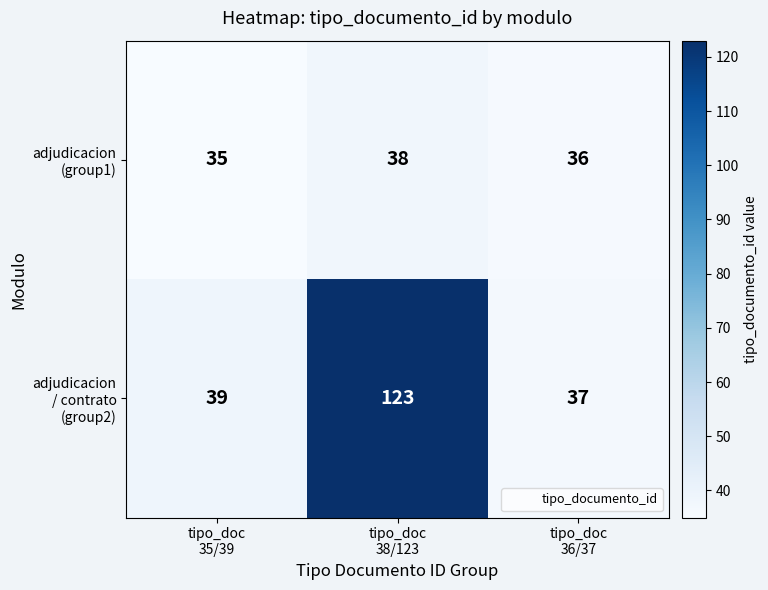

What is the total value across all series at tipo_doc
38/123?

161